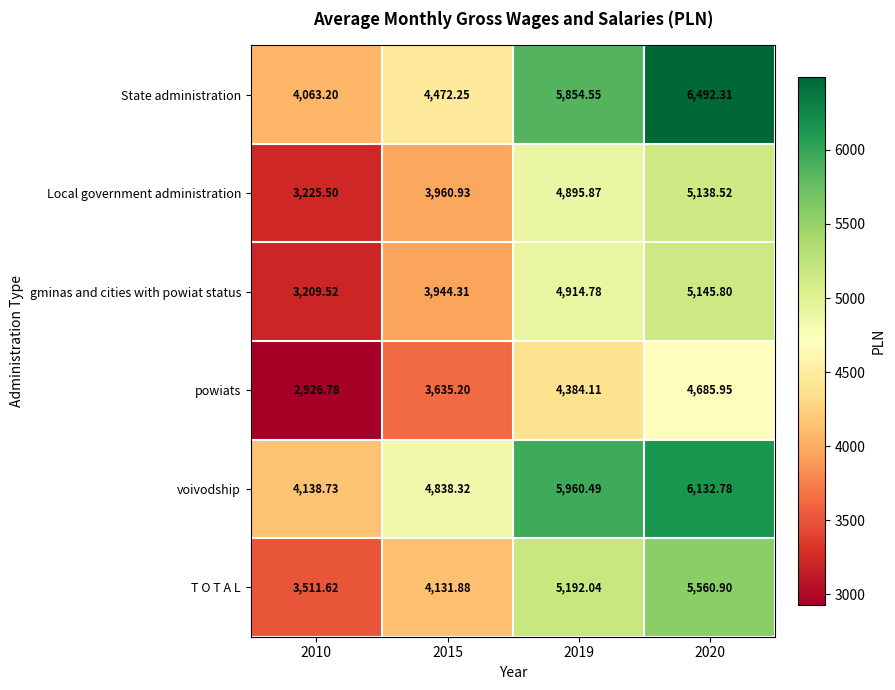

Which series has the widest spread of values?

State administration